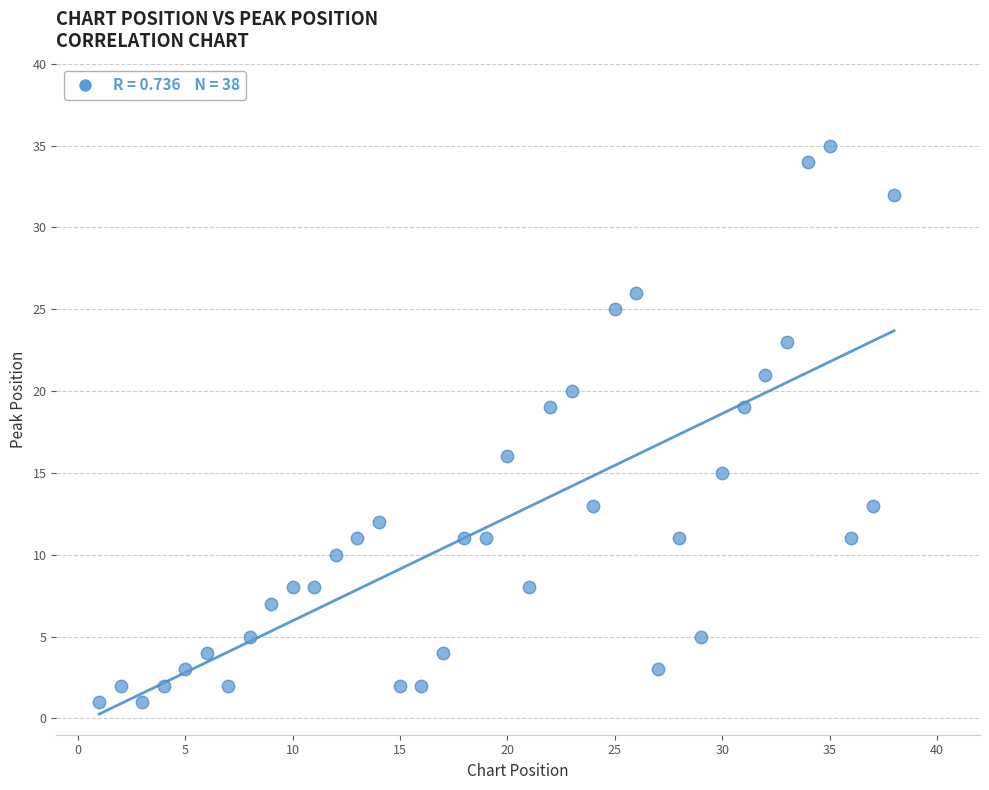

What is the range of Y values (max minus min)?

34